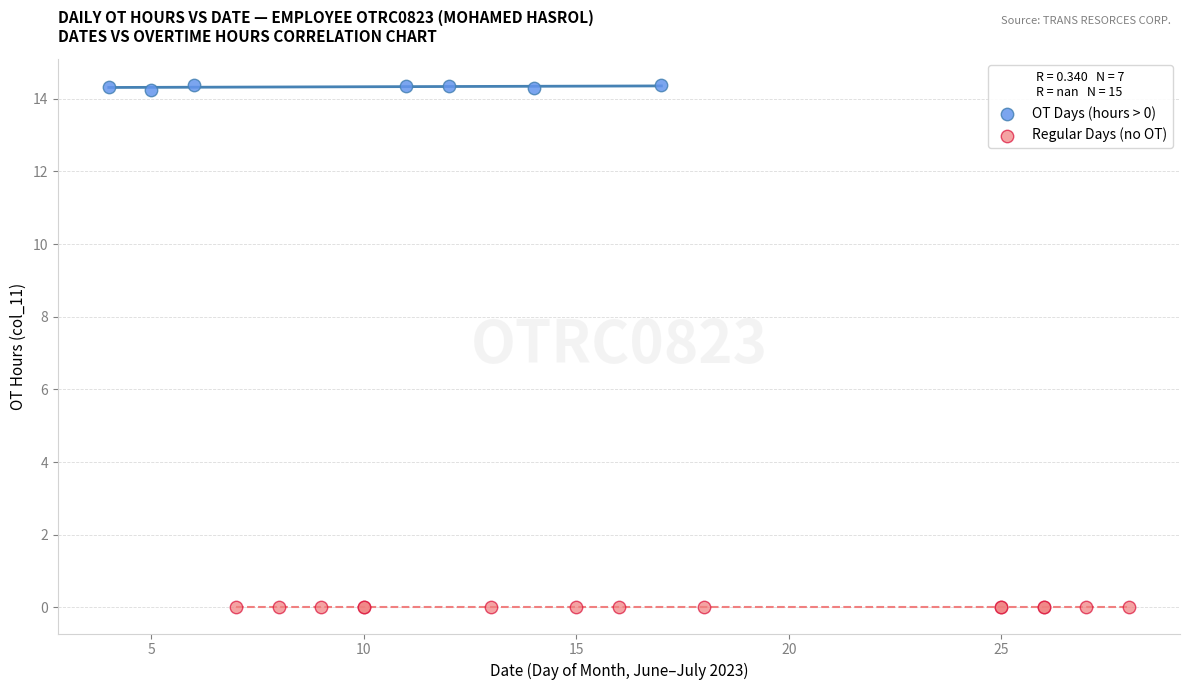

Which series reaches the minimum Y coordinate?

Regular Days (no OT)